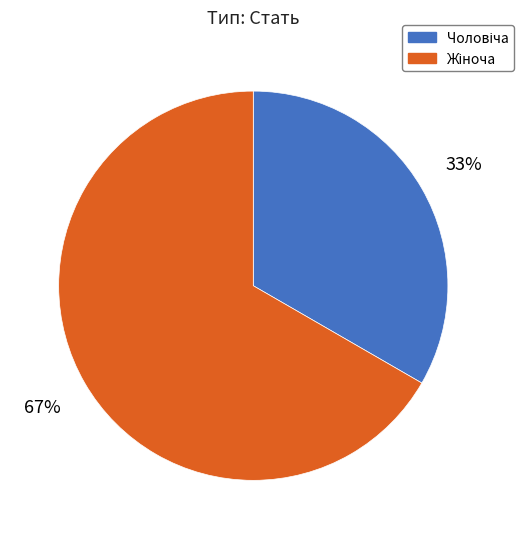

To the nearest percent, what is the average slice percentage?

50%